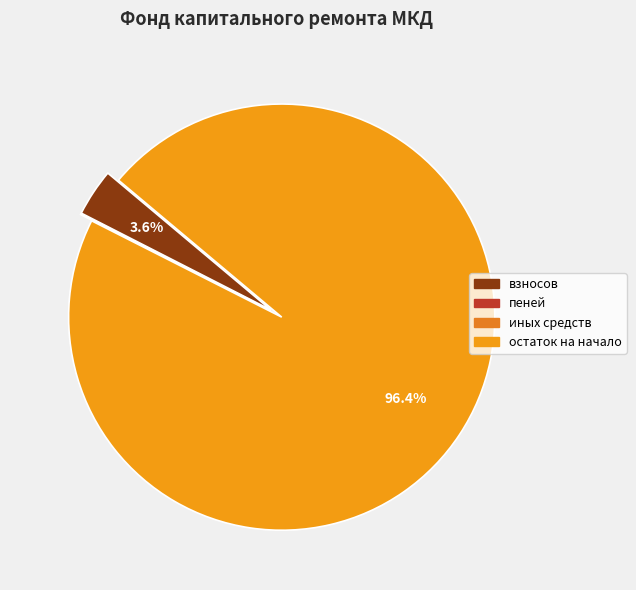

Approximately how many times larger is the value at остаток на начало compared to взносов?

26.8